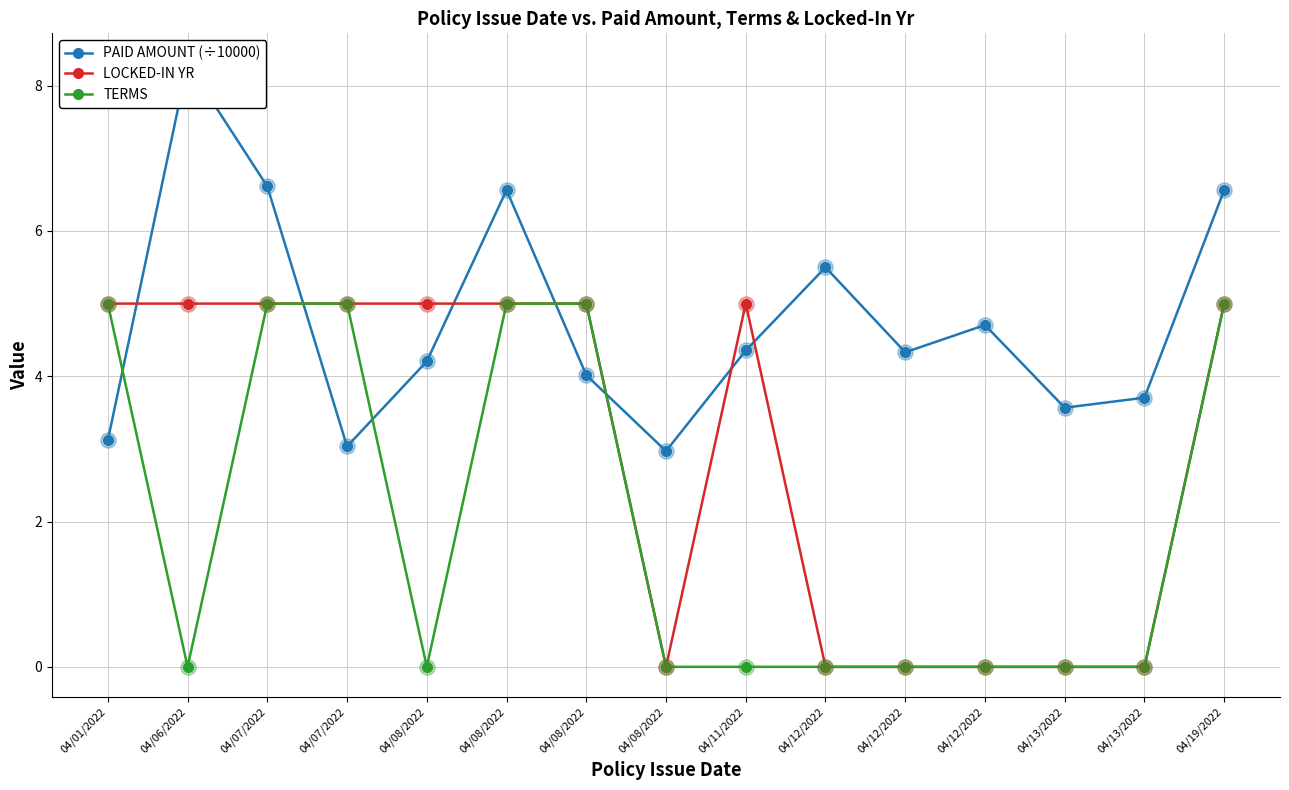

What is the total value across all series at 04/12/2022?

5.5